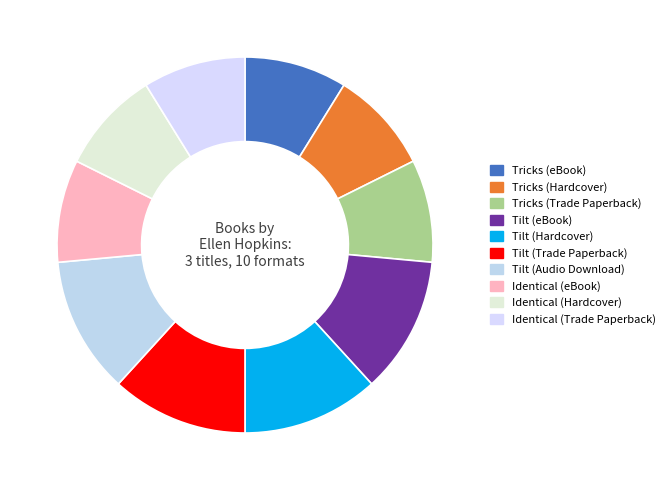

What is the change in value from Tricks (Trade Paperback) to Tilt (Hardcover)?

+1